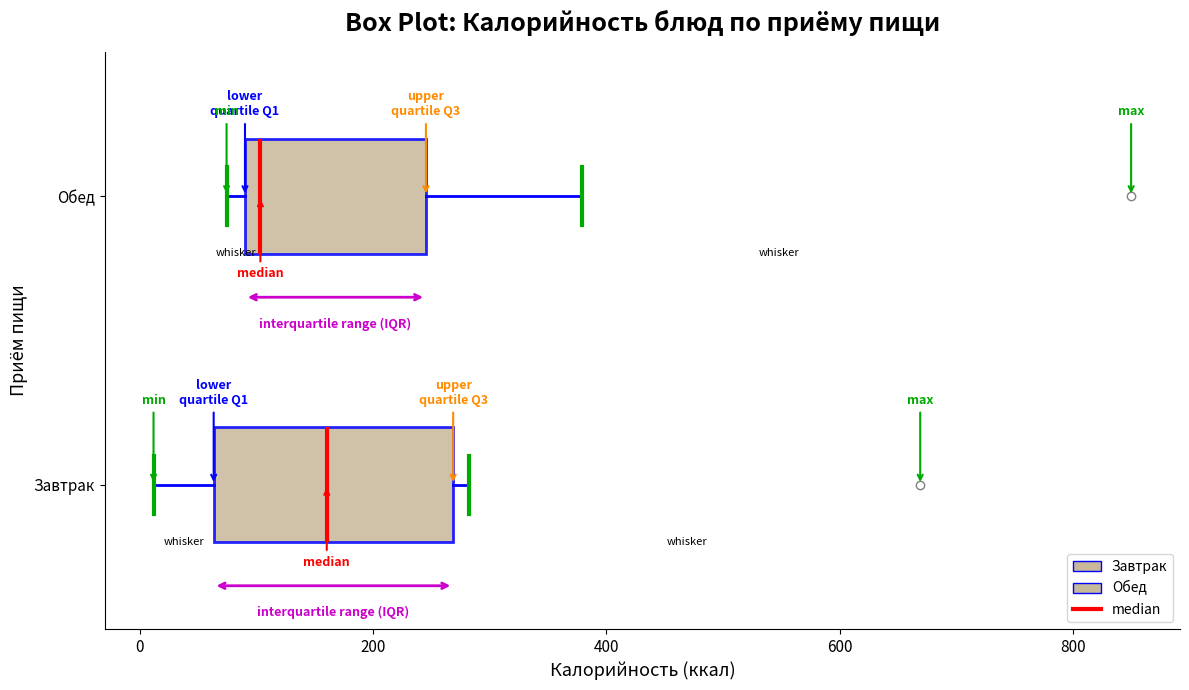

Where does the right whisker of the box for Обед end on the x-axis? The values are not printed on the chart, so give them approximately, as read against the axis.

380